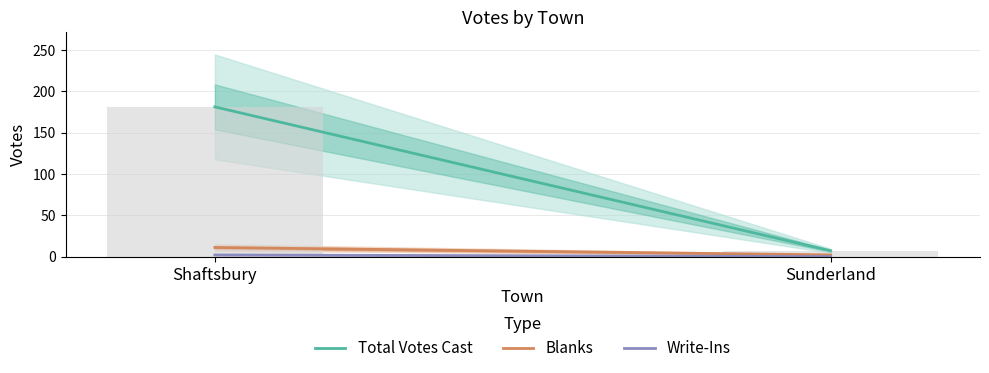

Rank the series by their maximum value, from lowest to highest.

Write-Ins, Blanks, Total Votes Cast